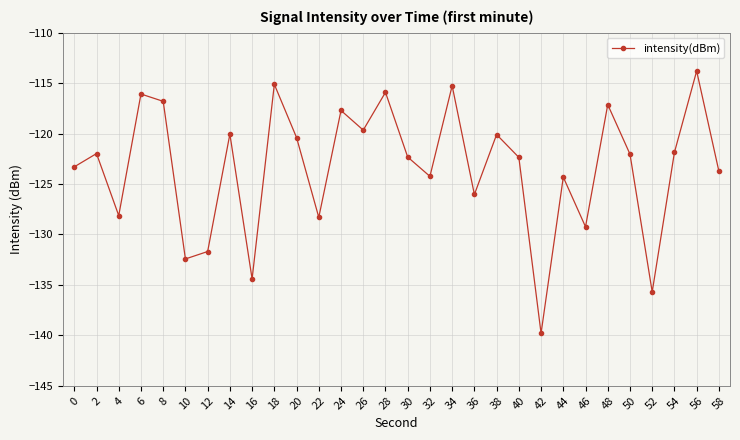

The value at 40 is -122.4. True or false?

True